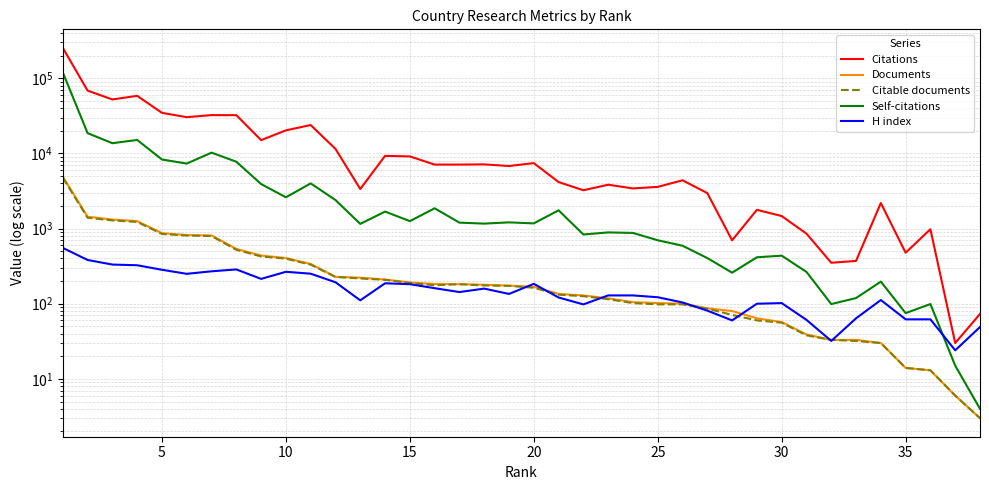

True or false: Documents and Self-citations intersect in this chart.

False